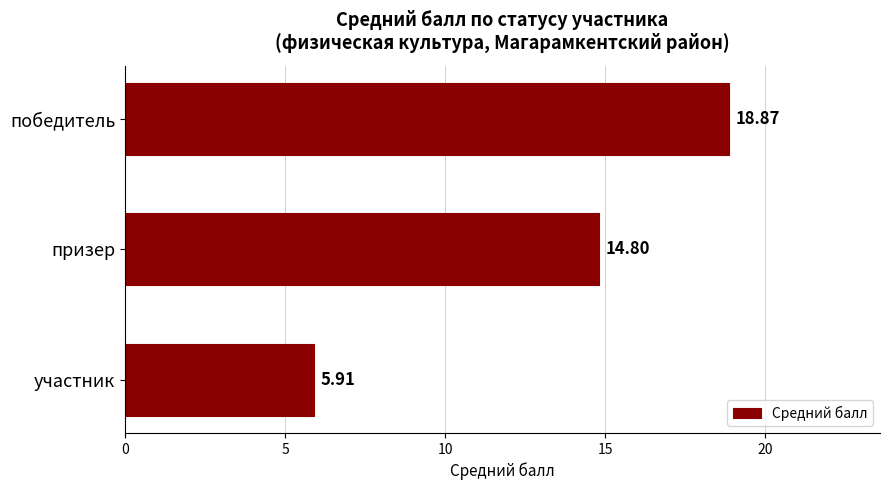

Are the bars horizontal?

Yes